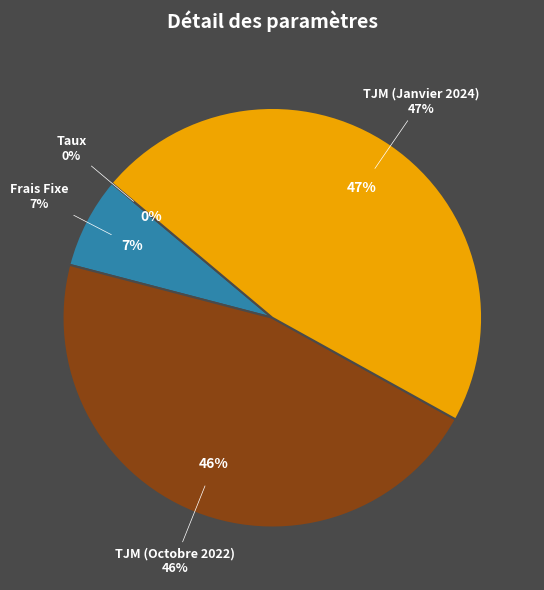

Which category has the smallest portion of the pie?

Taux